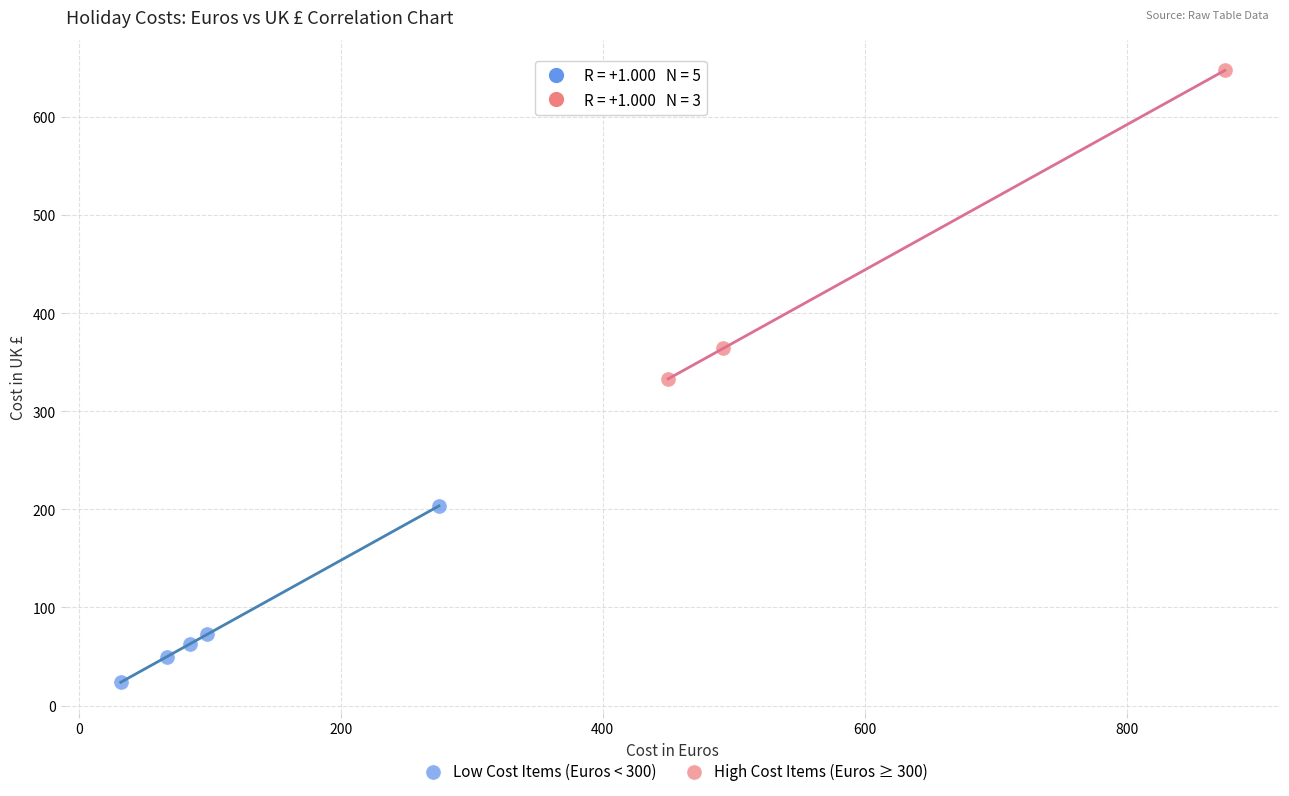

Which series has the largest Y range (max minus min)?

High Cost Items (Euros ≥ 300)